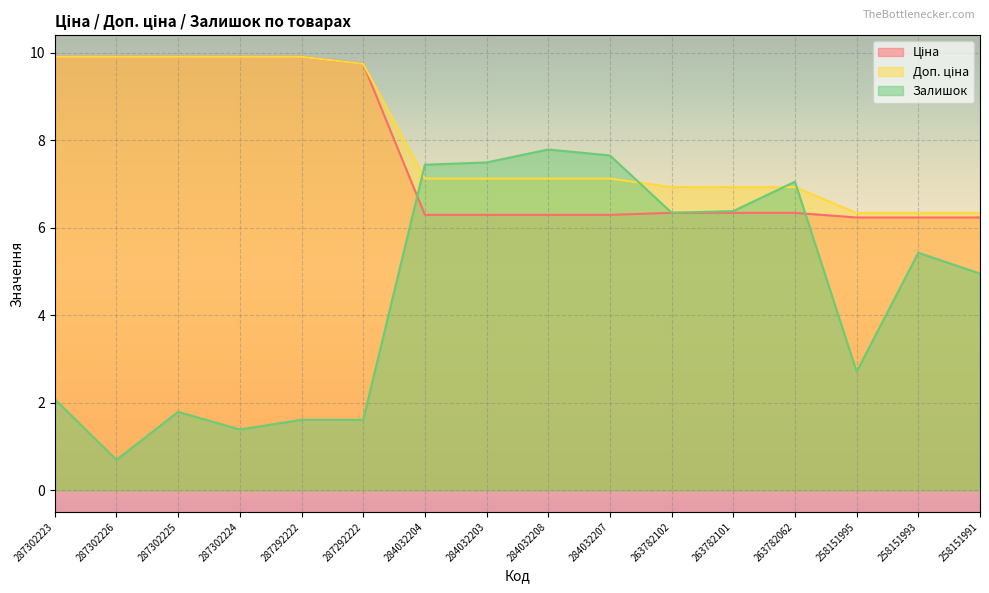

What is the difference between the Доп. ціна values at 258151995 and 287302226?

3.6